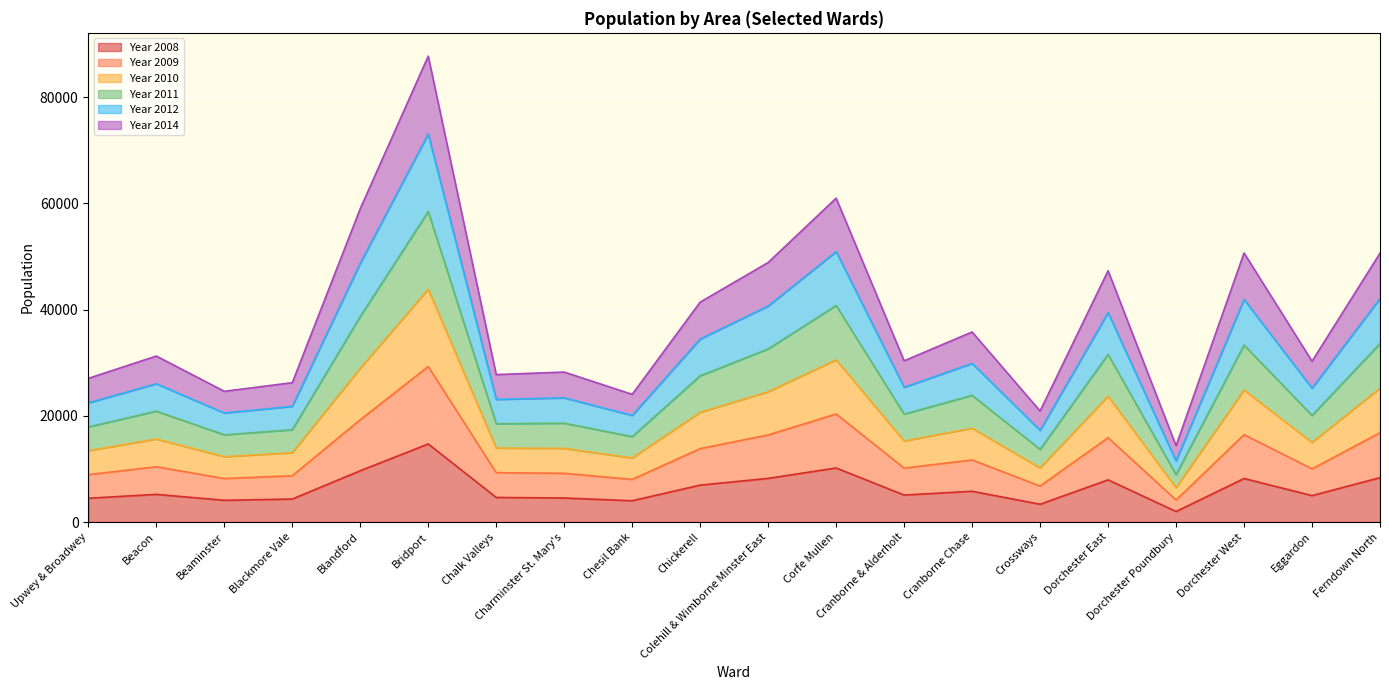

Rank the series at Eggardon from lowest to highest value.

Year 2008, Year 2014, Year 2009, Year 2012, Year 2010, Year 2011